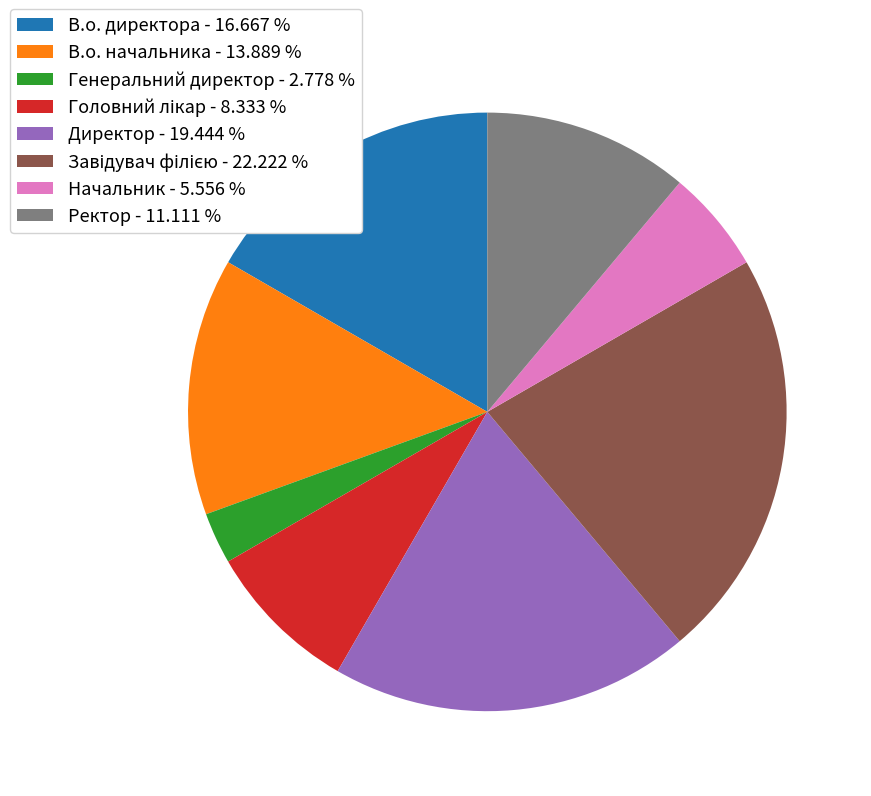

Does В.о. директора - 16.667 % represent more than half of the total?

No